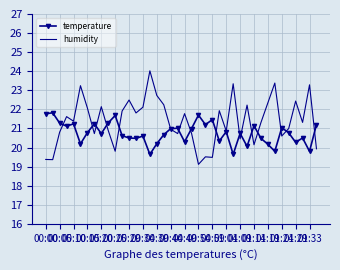

What is the minimum value shown in the chart?

19.1